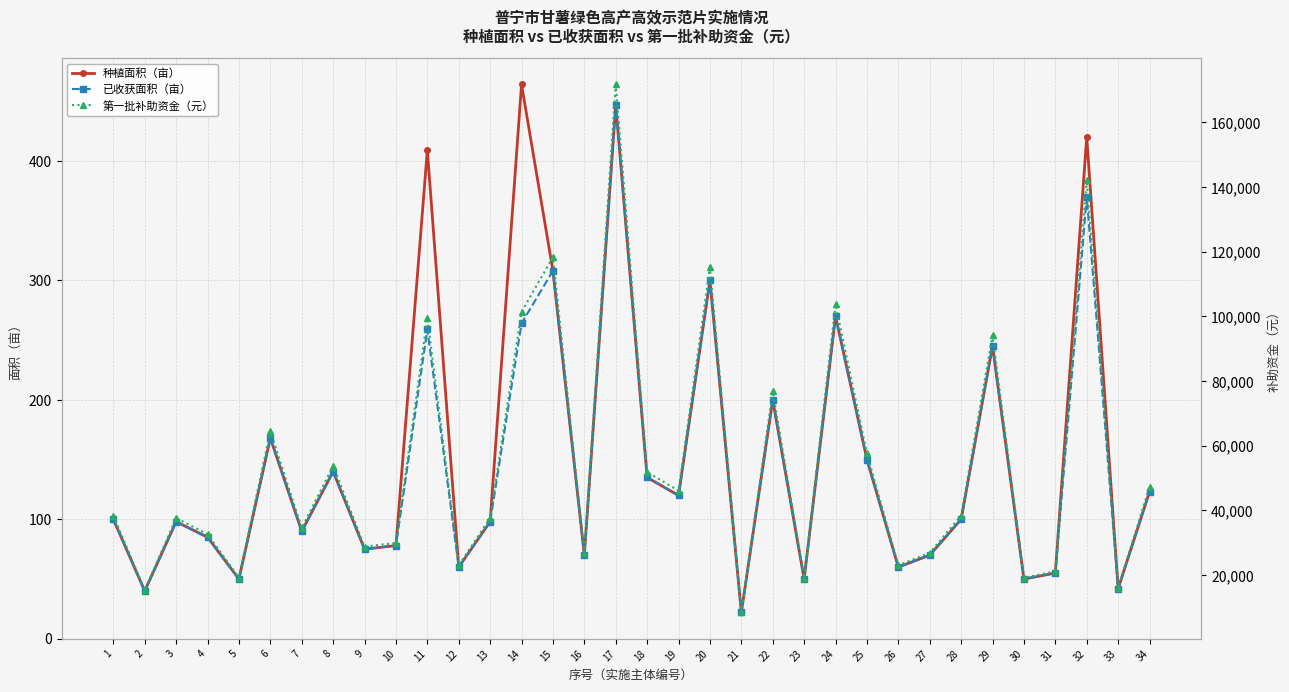

What is the highest value of the 种植面积（亩） series?

464